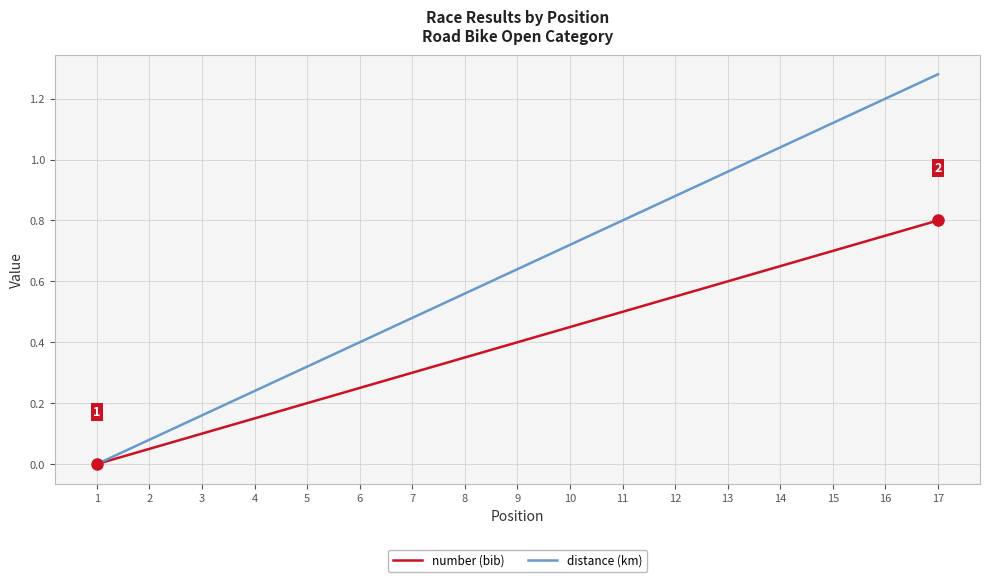

Which category has the highest value in the distance (km) series?

17